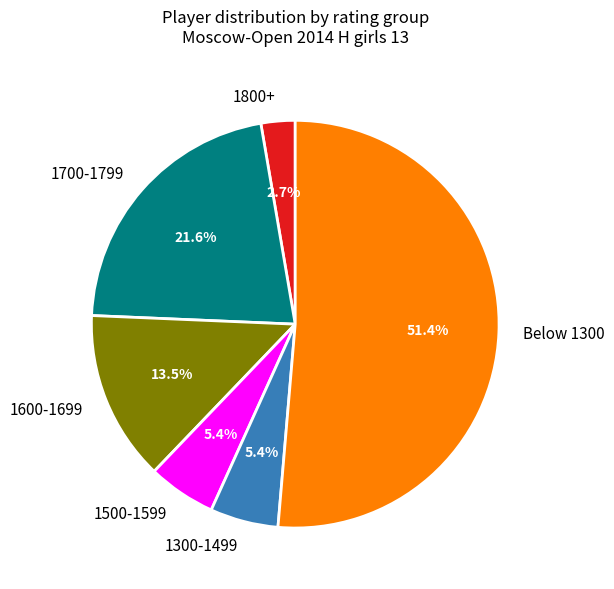

Does any single category account for the majority?

Yes